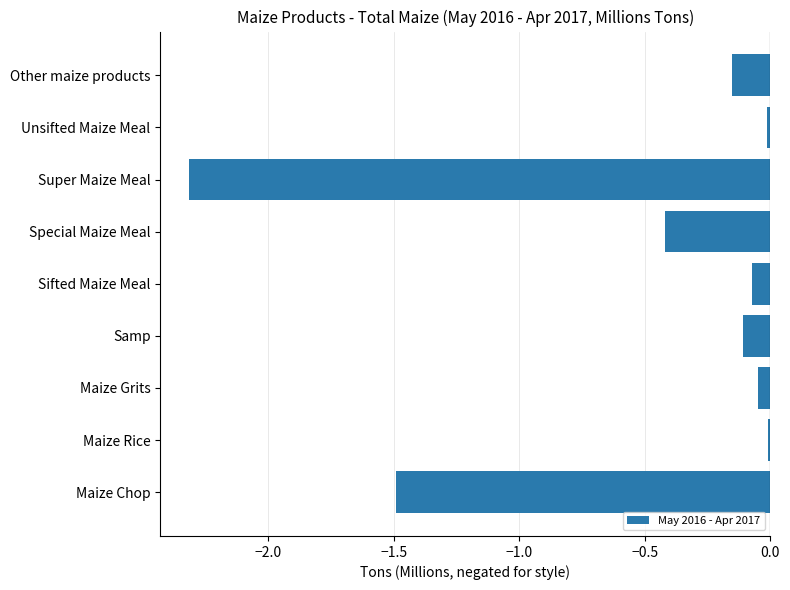

The value at Maize Chop is -1.5. True or false?

True